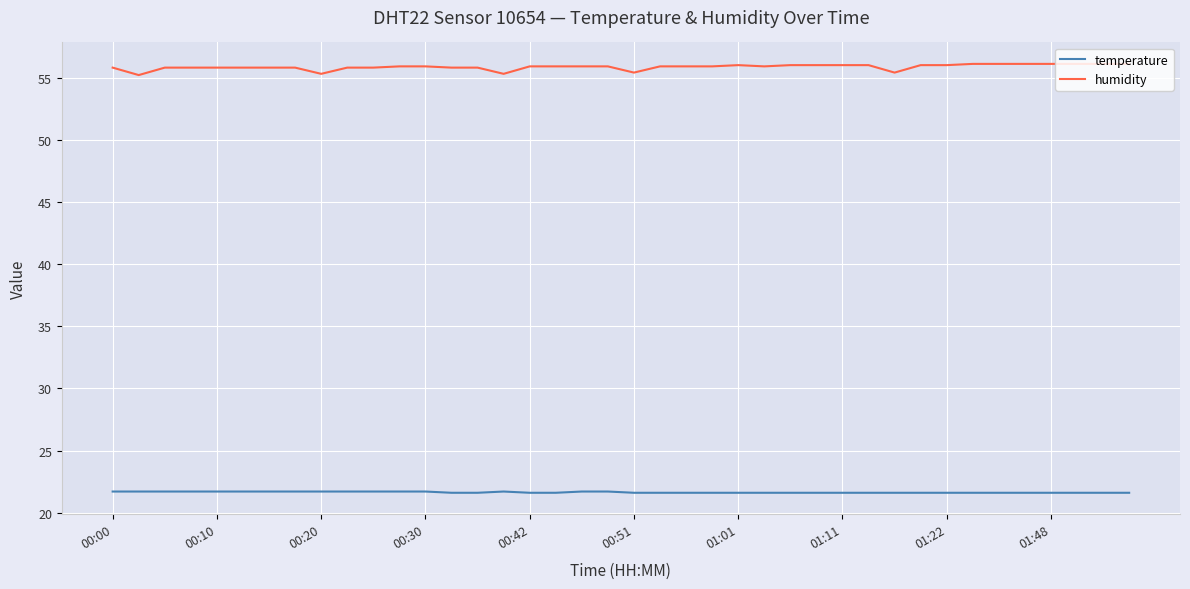

What is the lowest value of the humidity series?

55.2